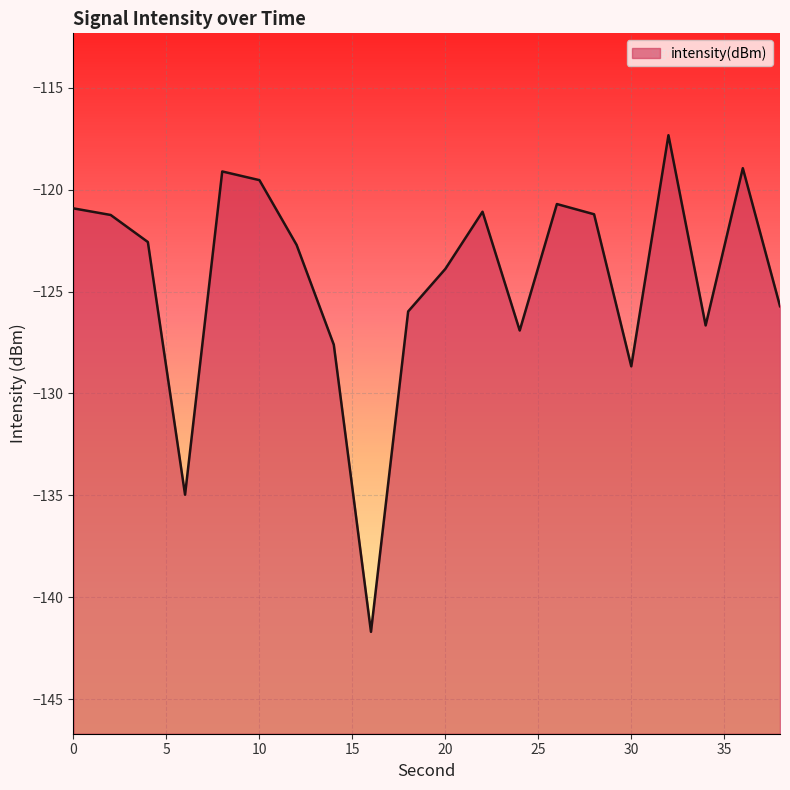

What is the sum of the values at 38 and 16?

-267.4